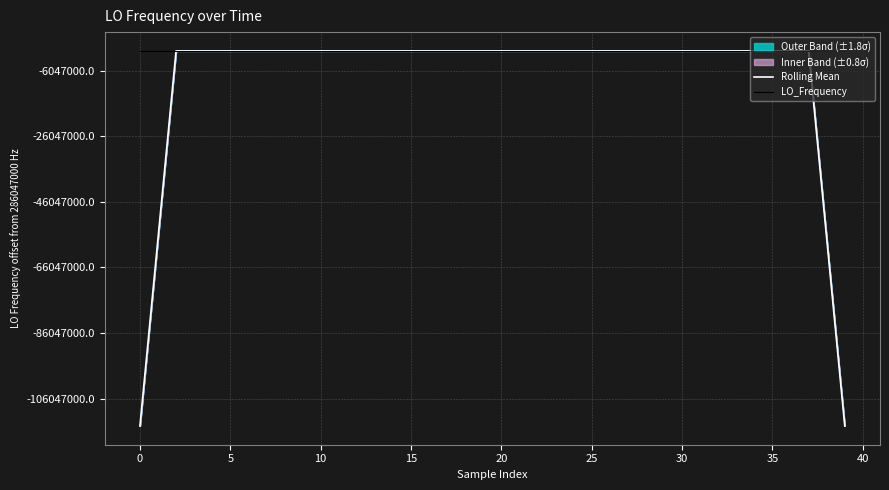

Which series has the largest range (max minus min)?

Rolling Mean